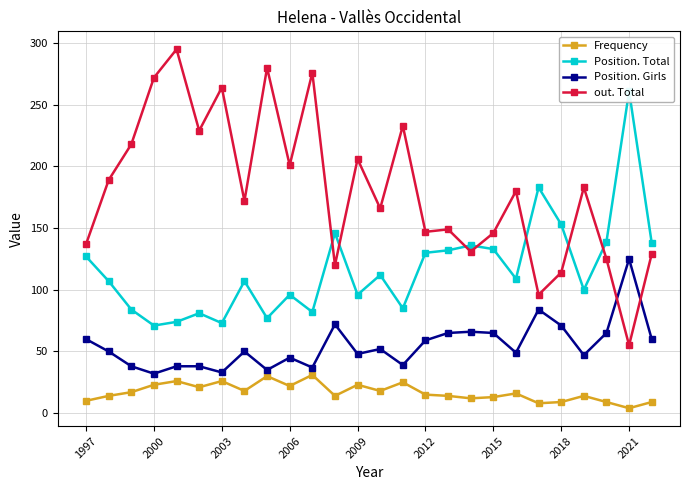

True or false: out. Total has more than 1 points higher than both neighbors.

True